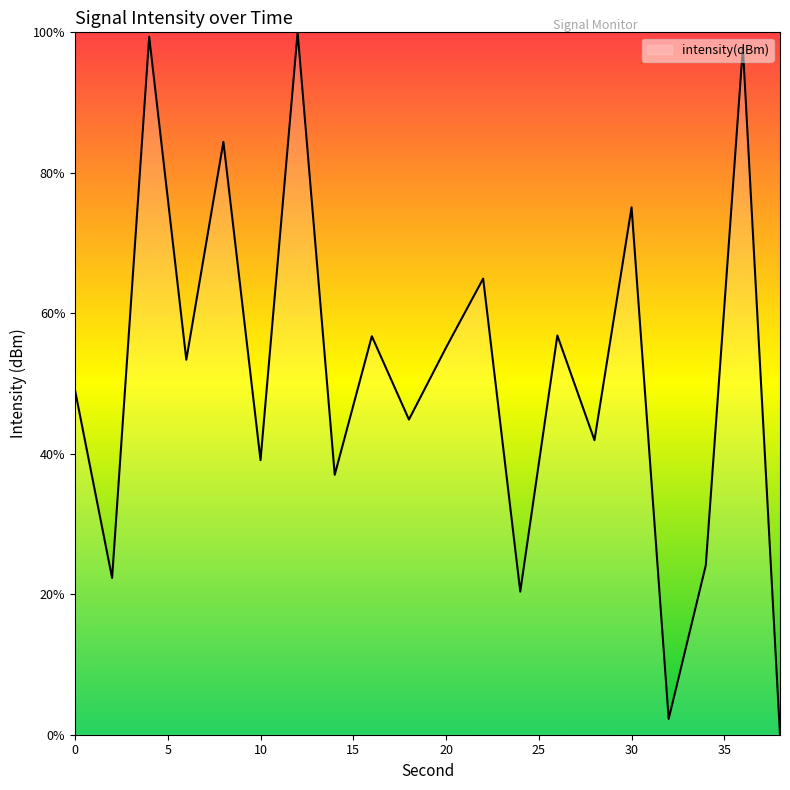

True or false: there are more than 1 points higher than both neighbors.

True